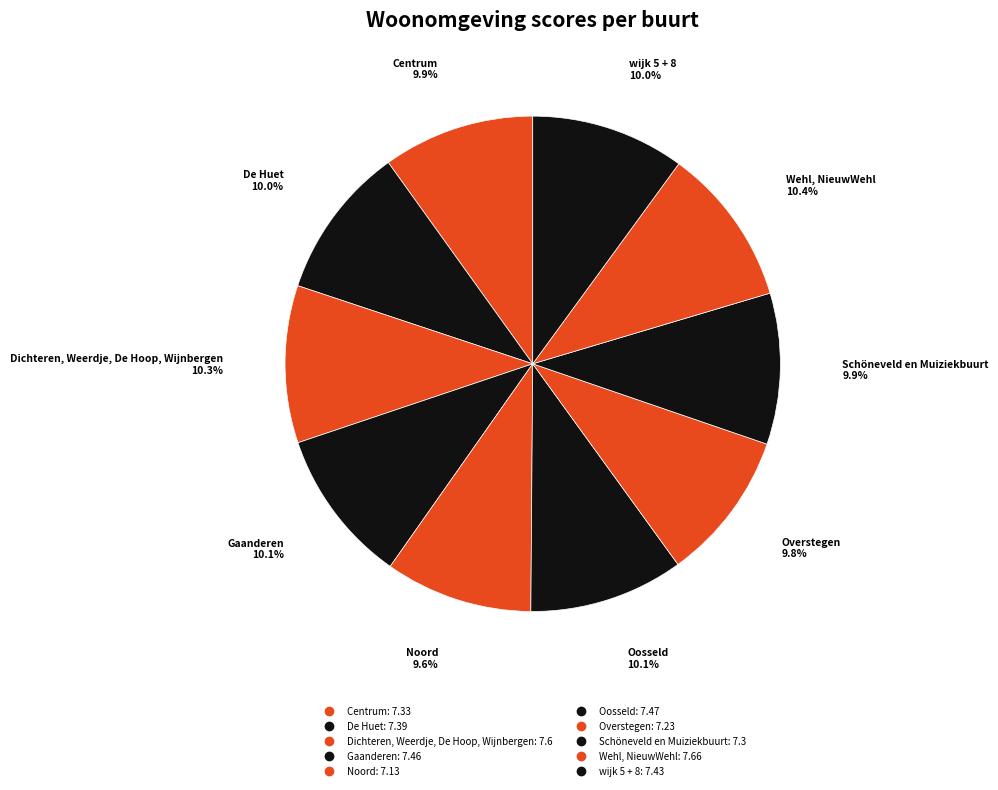

How many slices are in this pie chart?

10